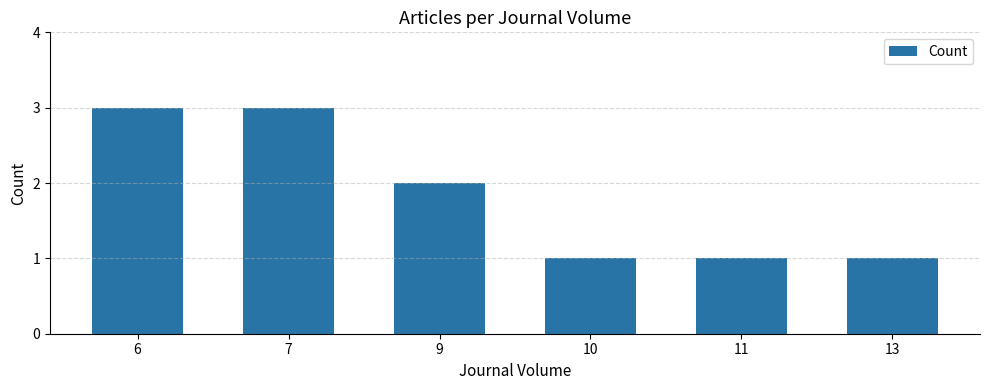

Reading left to right, list all the values displayed in this chart.

3	3	2	1	1	1